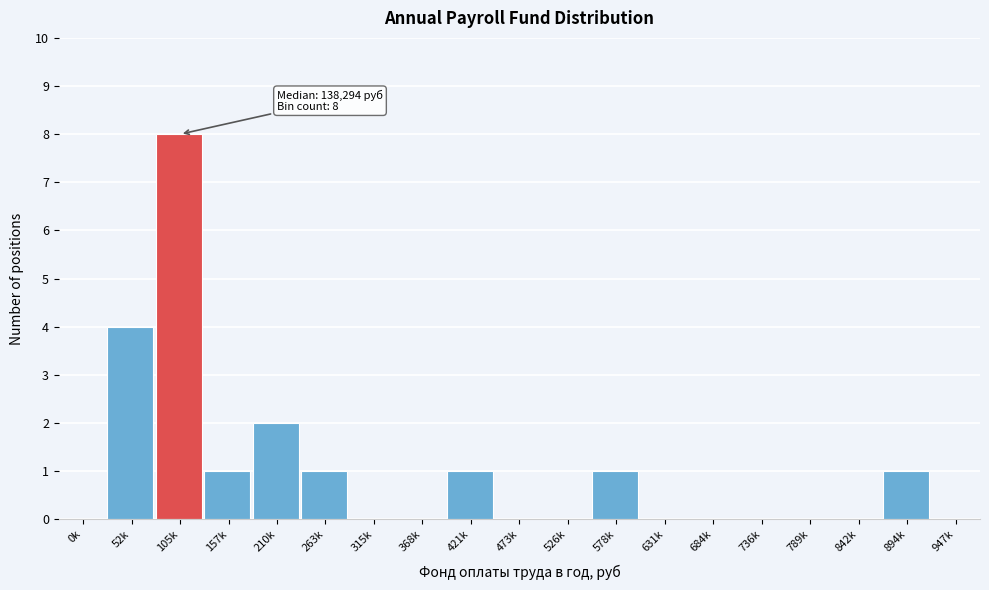

Reading left to right, extract all data points from this chart.

0k=0	52k=4	105k=8	157k=1	210k=2	263k=1	315k=0	368k=0	421k=1	473k=0	526k=0	578k=1	631k=0	684k=0	736k=0	789k=0	842k=0	894k=1	947k=0